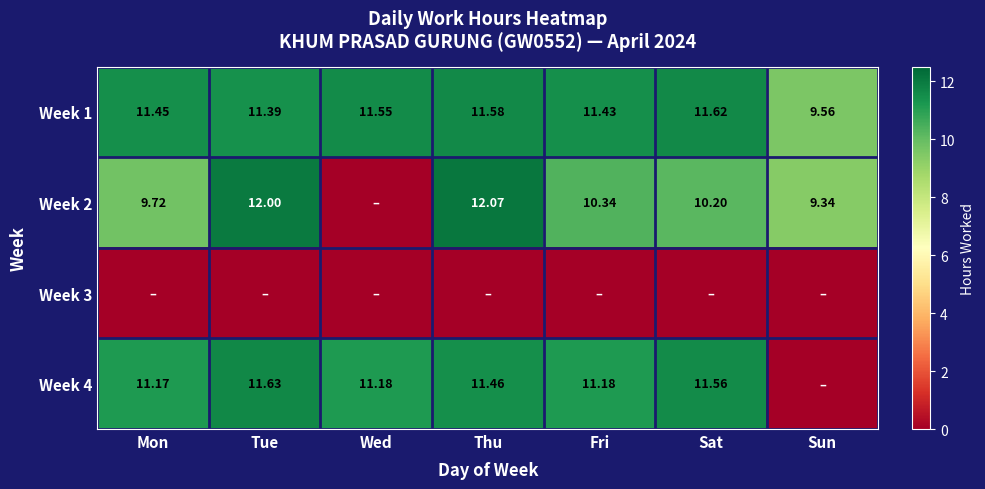

What is the highest value of the Week 1 series?

11.6